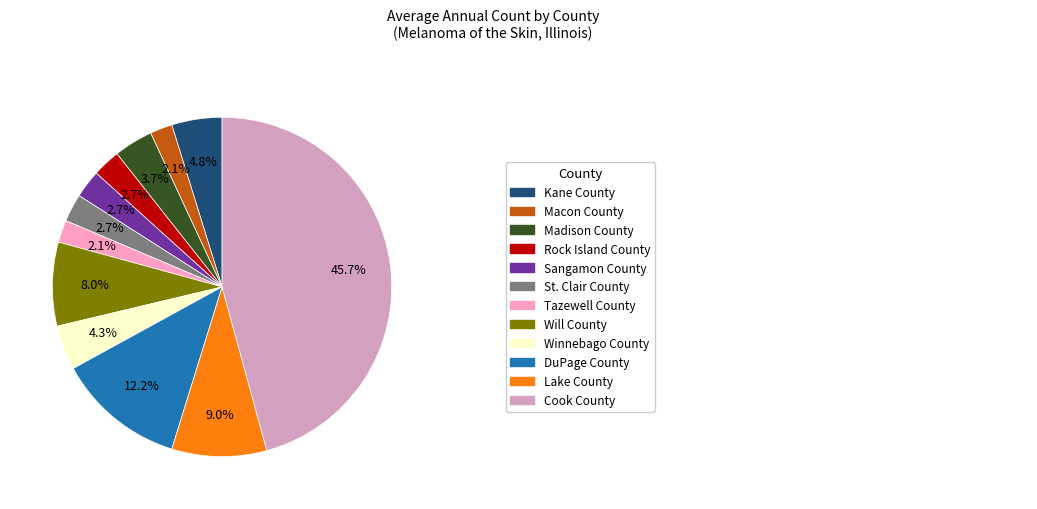

Does any single category account for the majority?

No